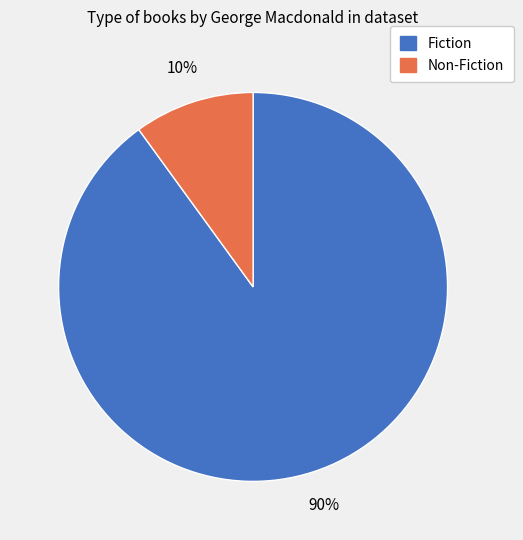

Do Non-Fiction and Fiction together represent more than half of the pie?

Yes